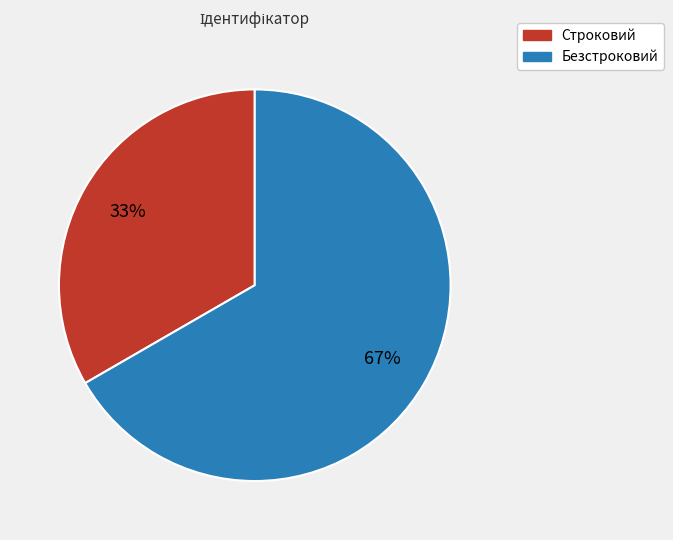

Combined, do Строковий and Безстроковий account for over 50%?

Yes